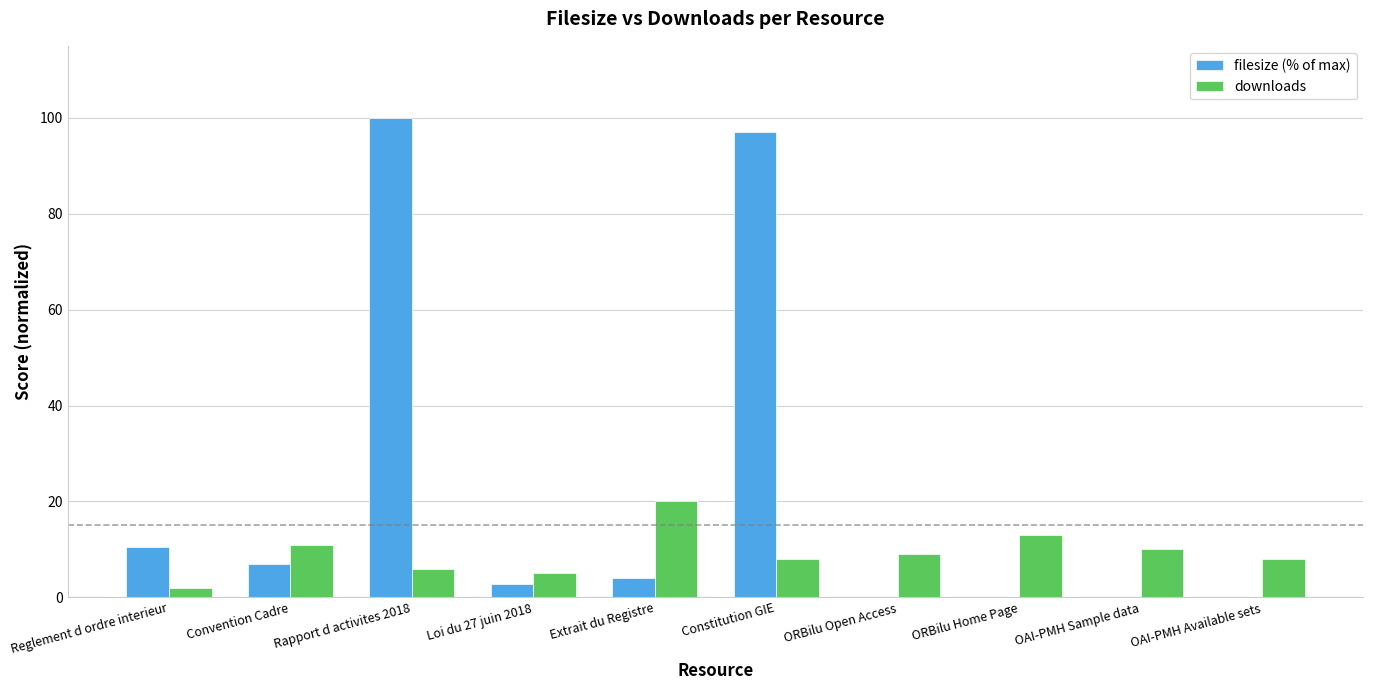

How many data points does each series have?

10